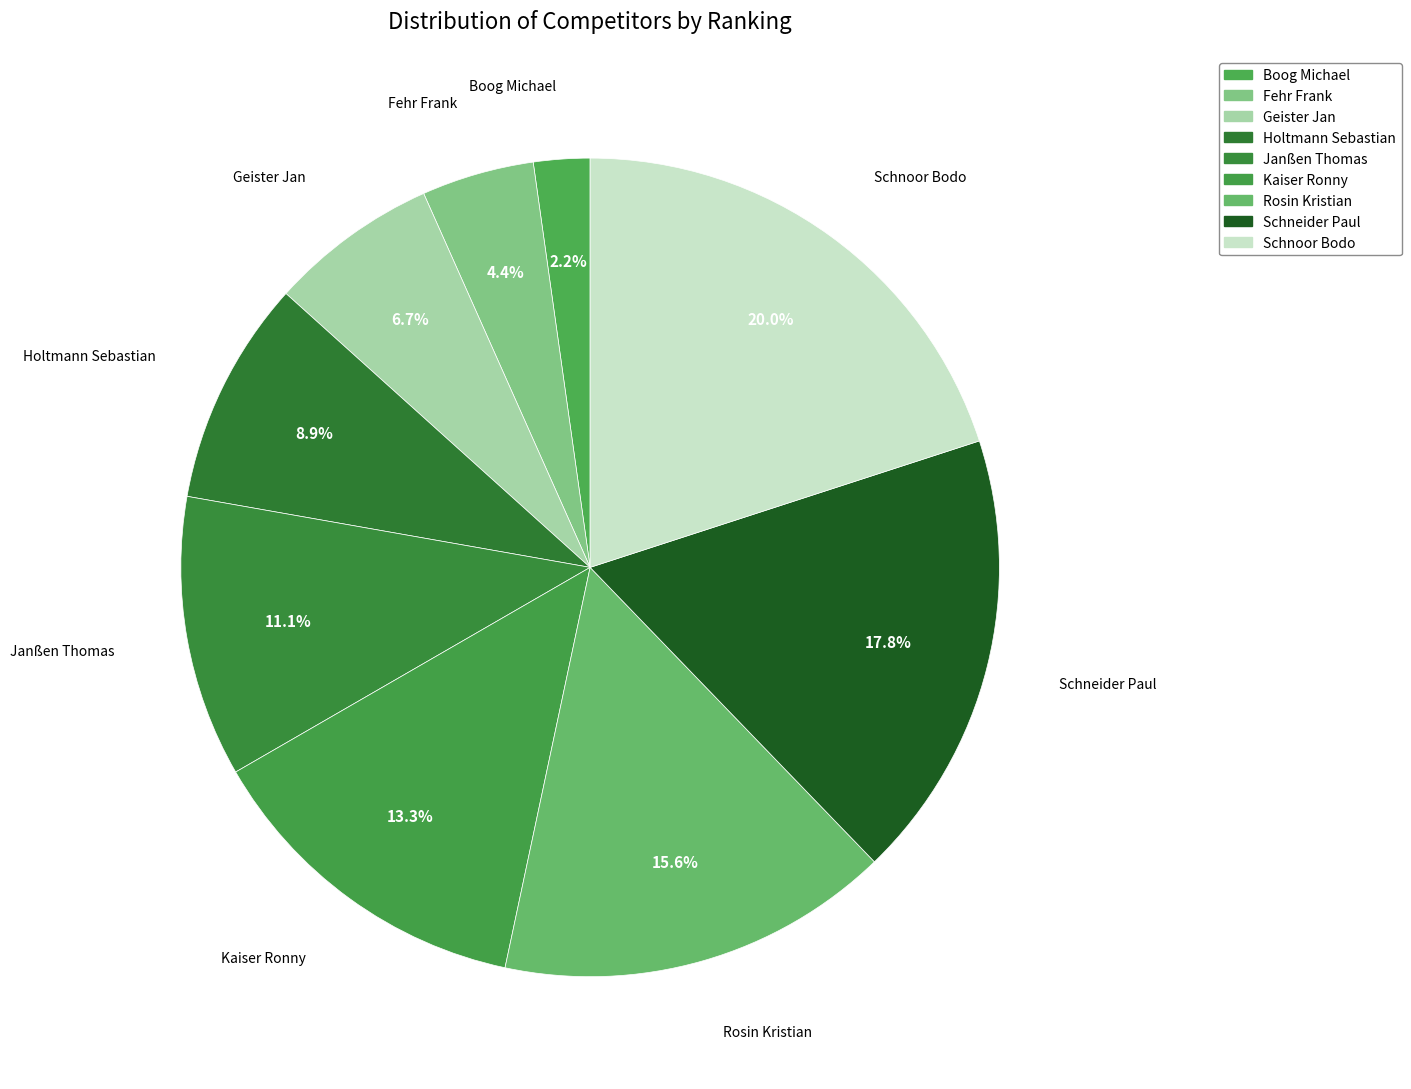

True or false: Janßen Thomas accounts for 1% of the total.

False